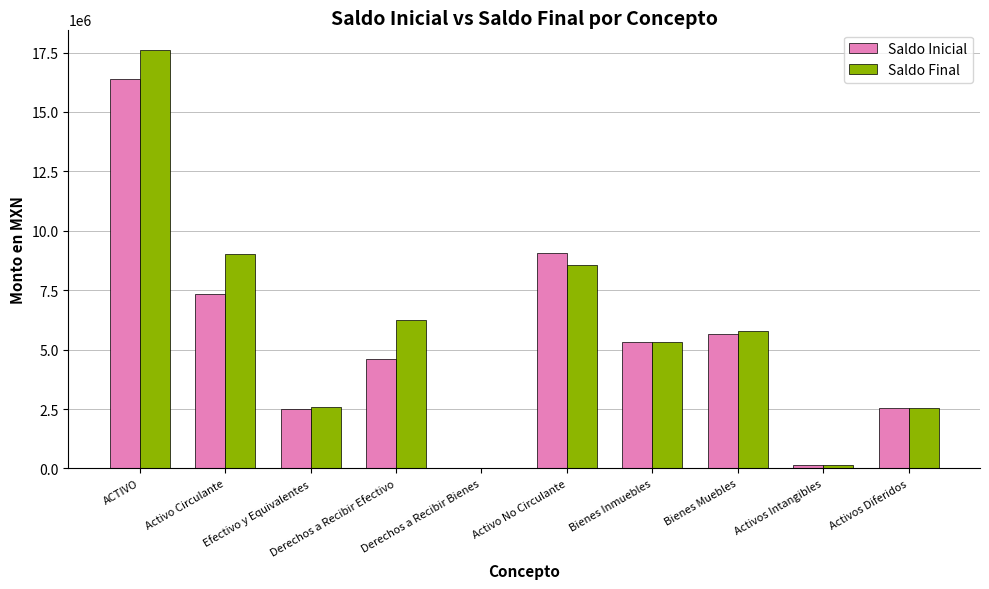

What value does the Saldo Final series have at Activos Diferidos?

2555161.4